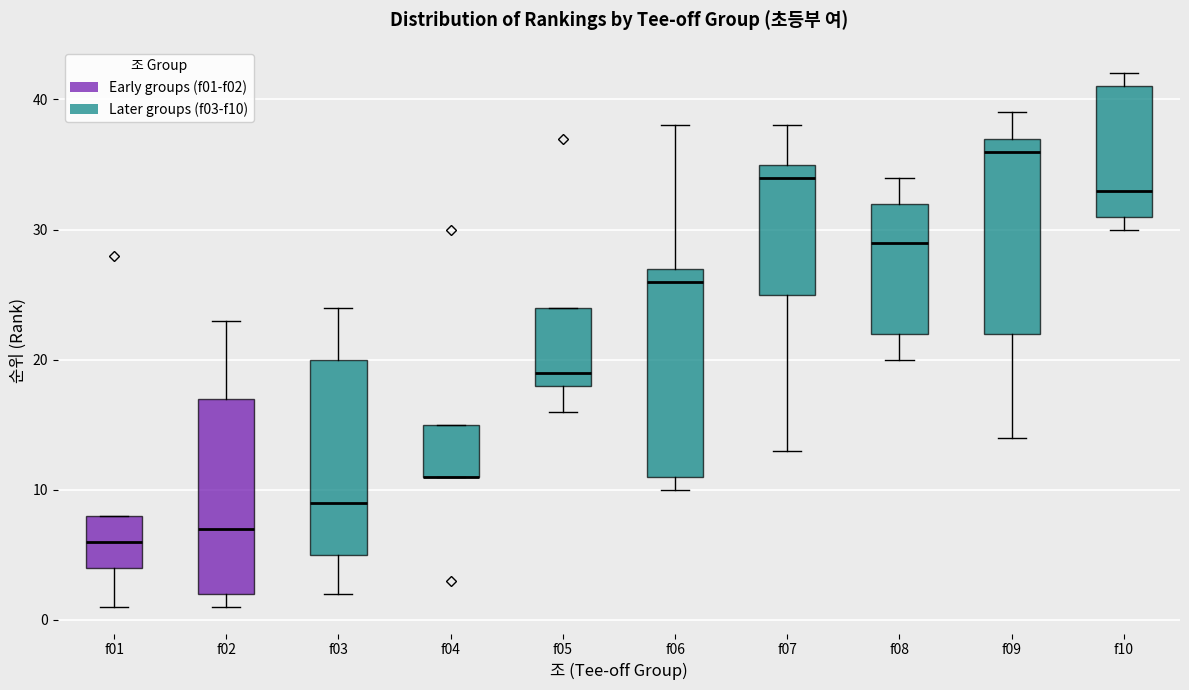

Where does the median line of the box for f07 sit on the y-axis? The values are not printed on the chart, so give them approximately, as read against the axis.

34